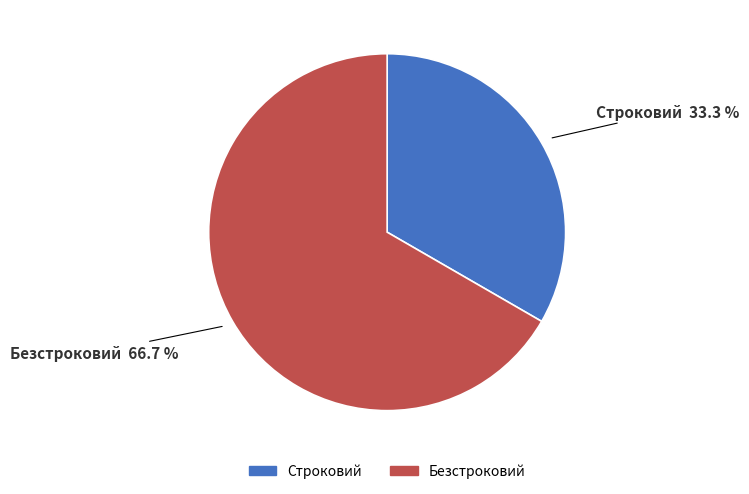

How many segments does this pie chart have?

2